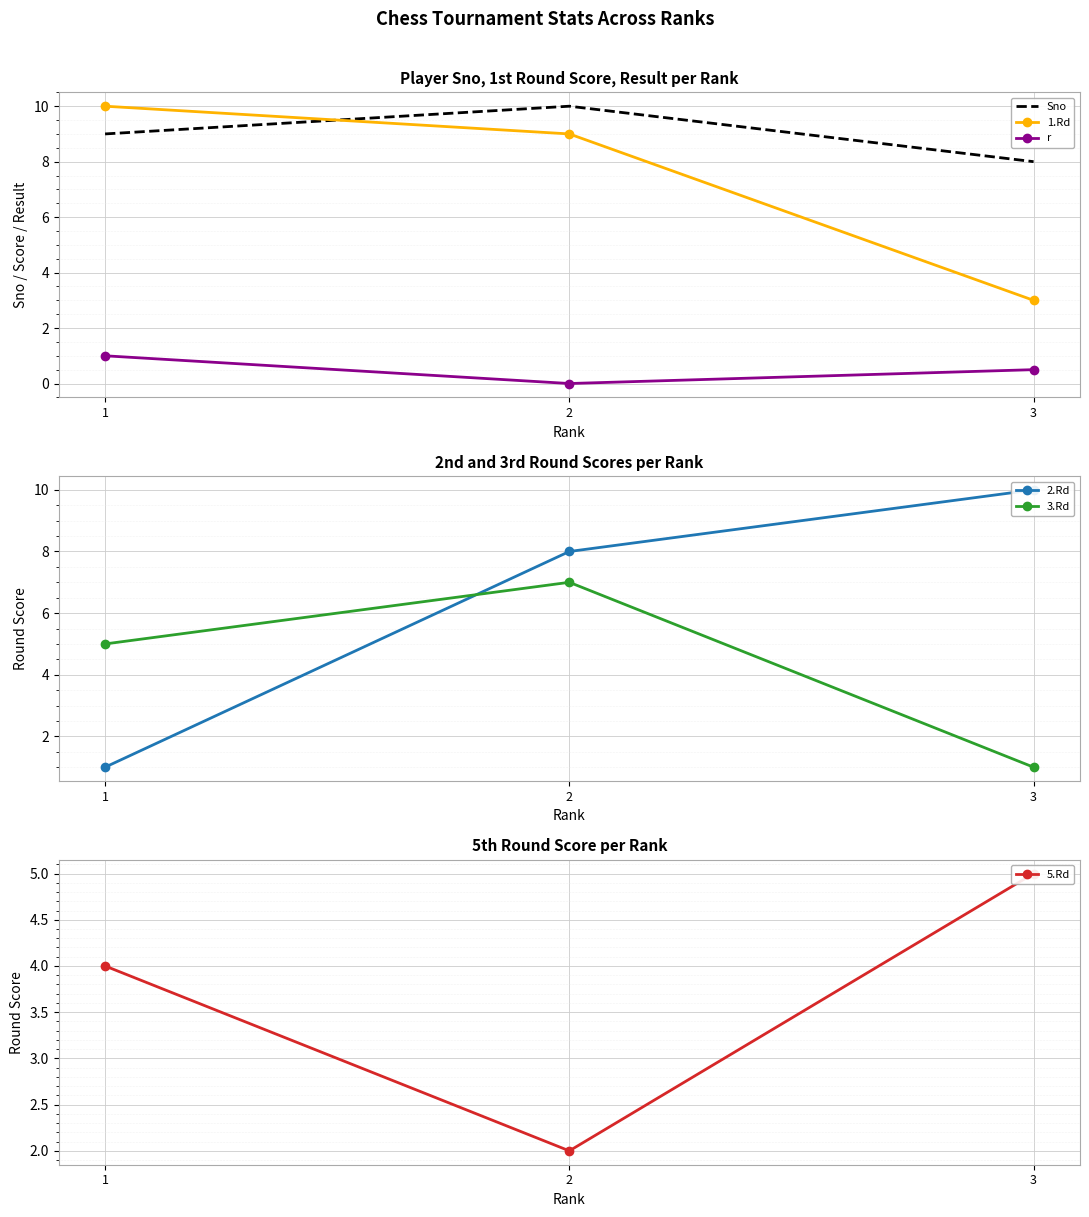

Reading right to left, extract all data points from this chart.

Sno: 8.0	10.0	9.0
1.Rd: 3.0	9.0	10.0
r: 0.5	0.0	1.0
2.Rd: 10.0	8.0	1.0
3.Rd: 1.0	7.0	5.0
5.Rd: 5.0	2.0	4.0